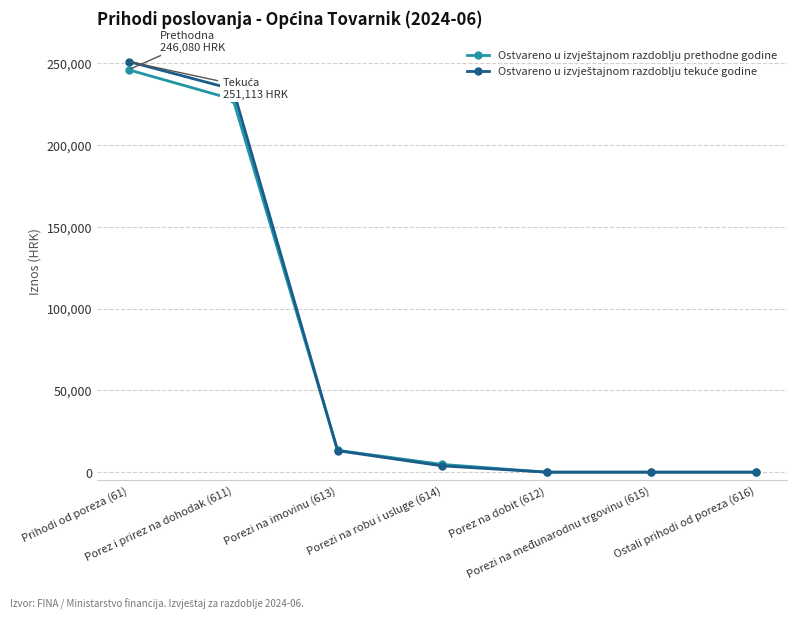

What position from the left is Porezi na imovinu (613)?

3